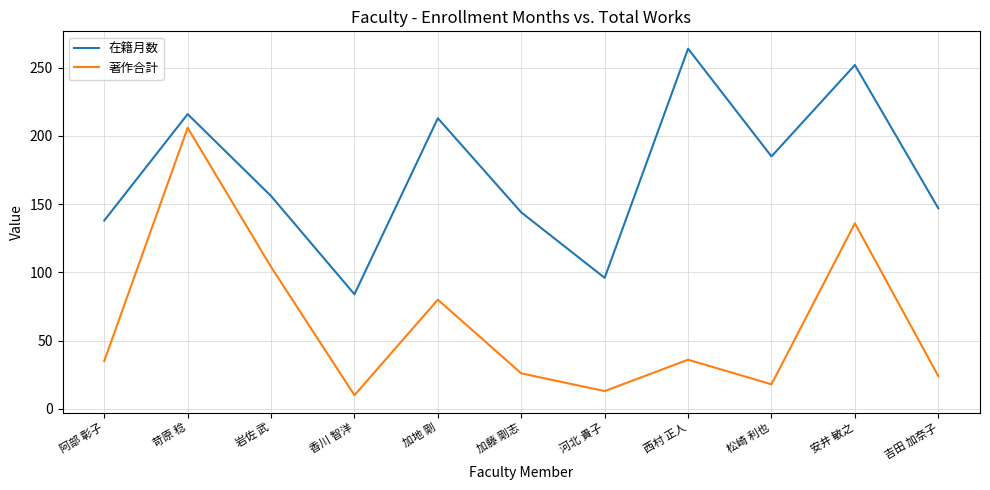

True or false: 著作合計 has a value of 60 at 西村 正人.

False